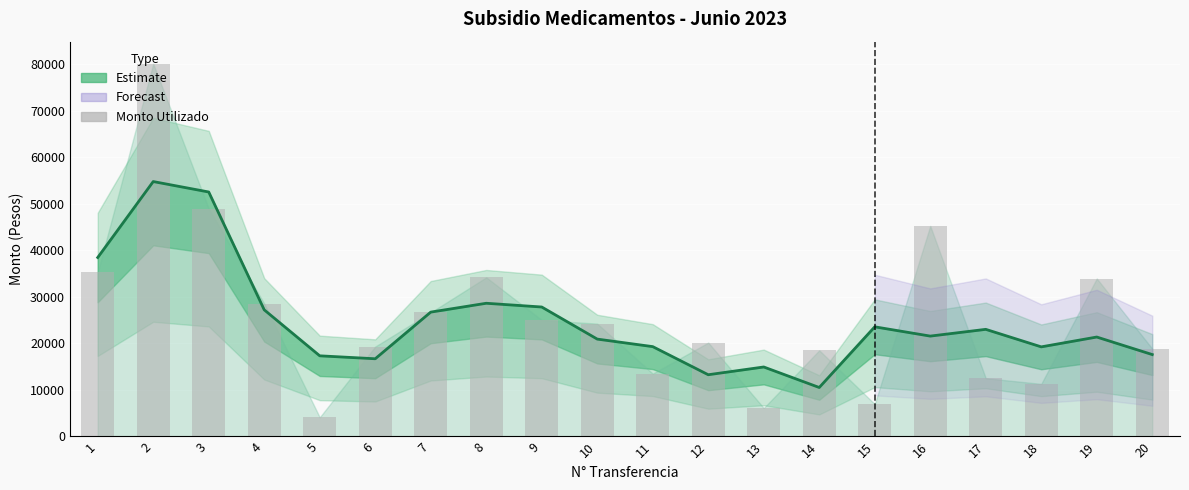

True or false: Monto Utilizado (suavizado) has a value of 20914.3 at 10.

True